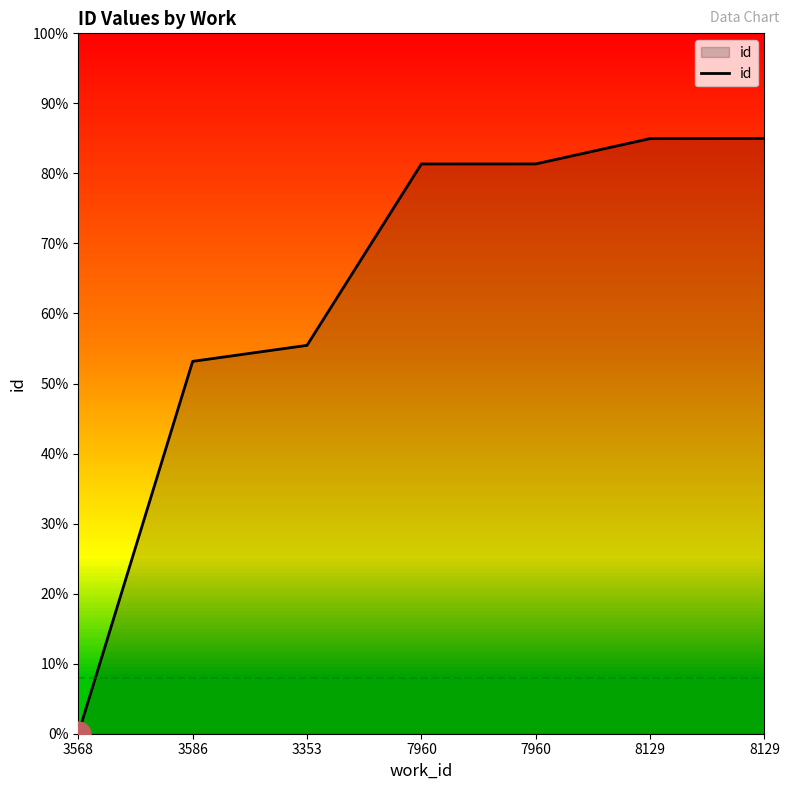

Reading right to left, extract all data points from this chart.

8129=25500.0	8129=25491.8	7960=24406.3	7960=24404.6	3353=16635.4	3586=15949.4	3568=0.0